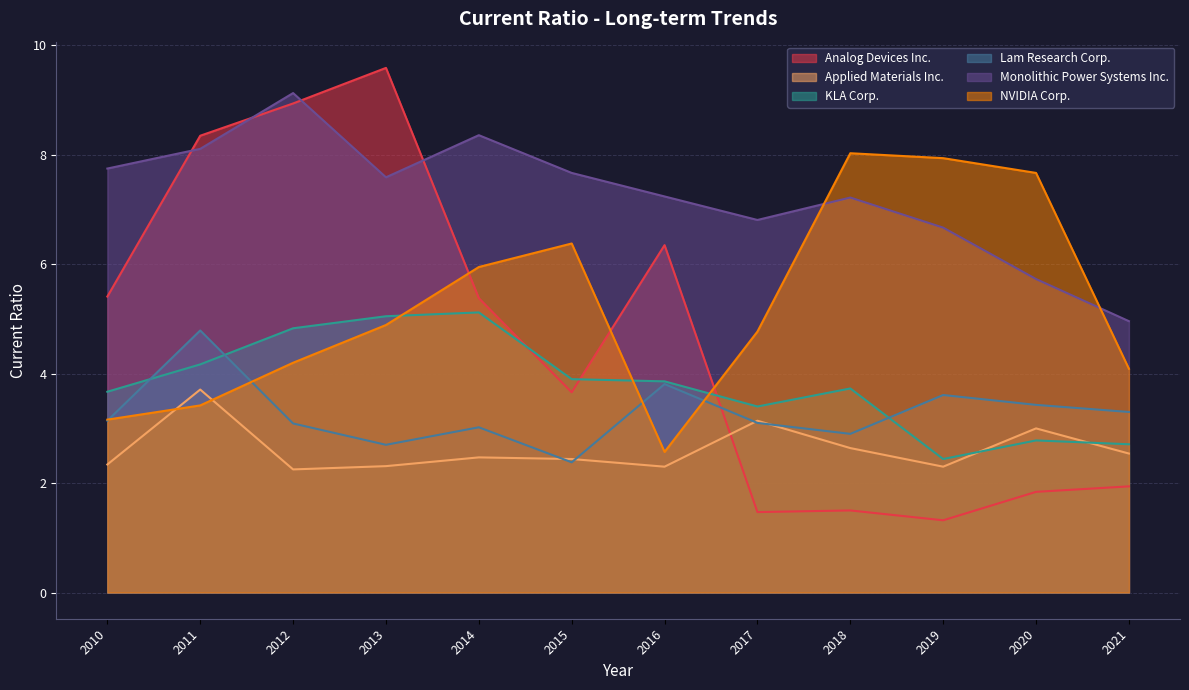

What is the total value across all series at 2019?

24.3